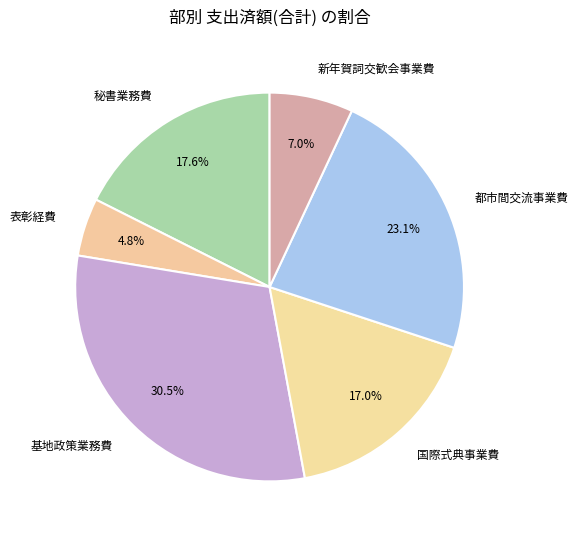

Combined, what portion of the pie is 基地政策業務費 and 秘書業務費?

48.1%